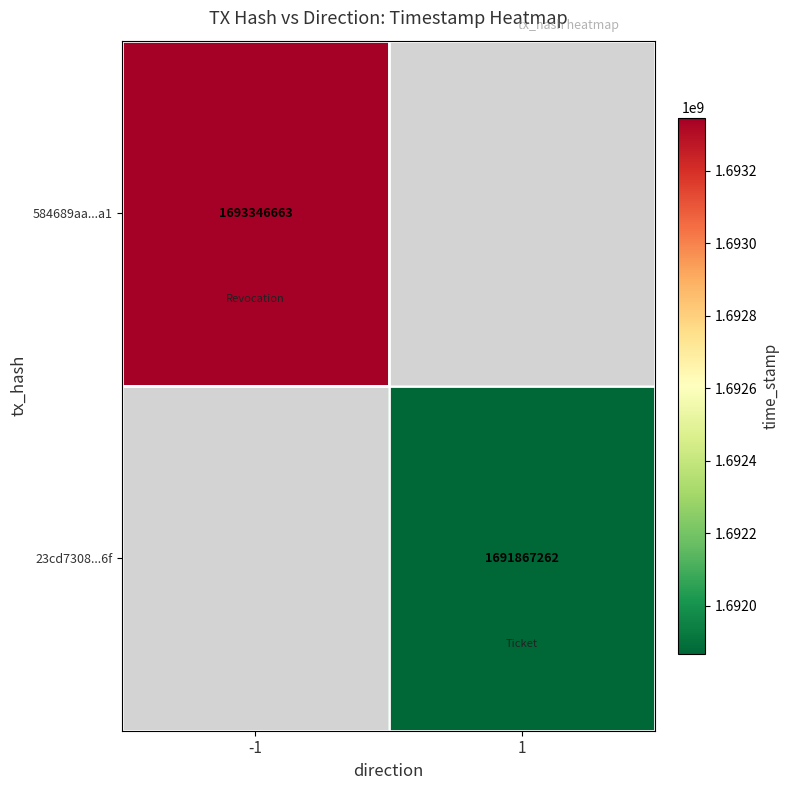

How many series are shown in this chart?

2